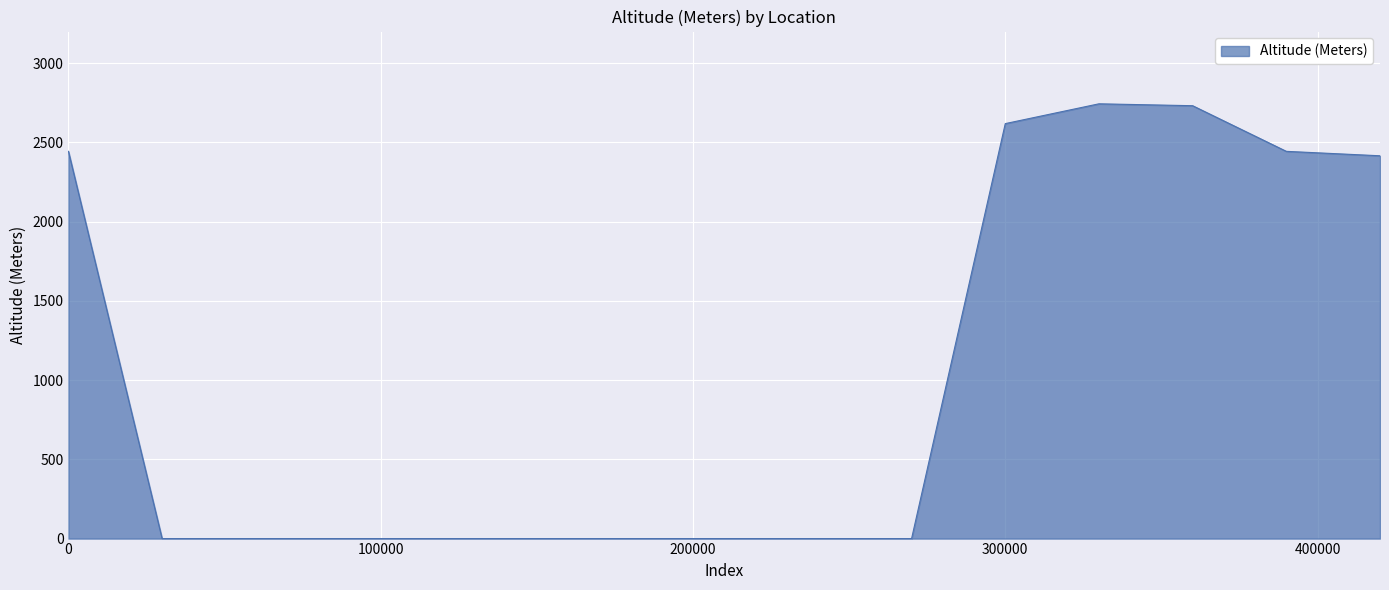

What is the greatest value displayed?

2744